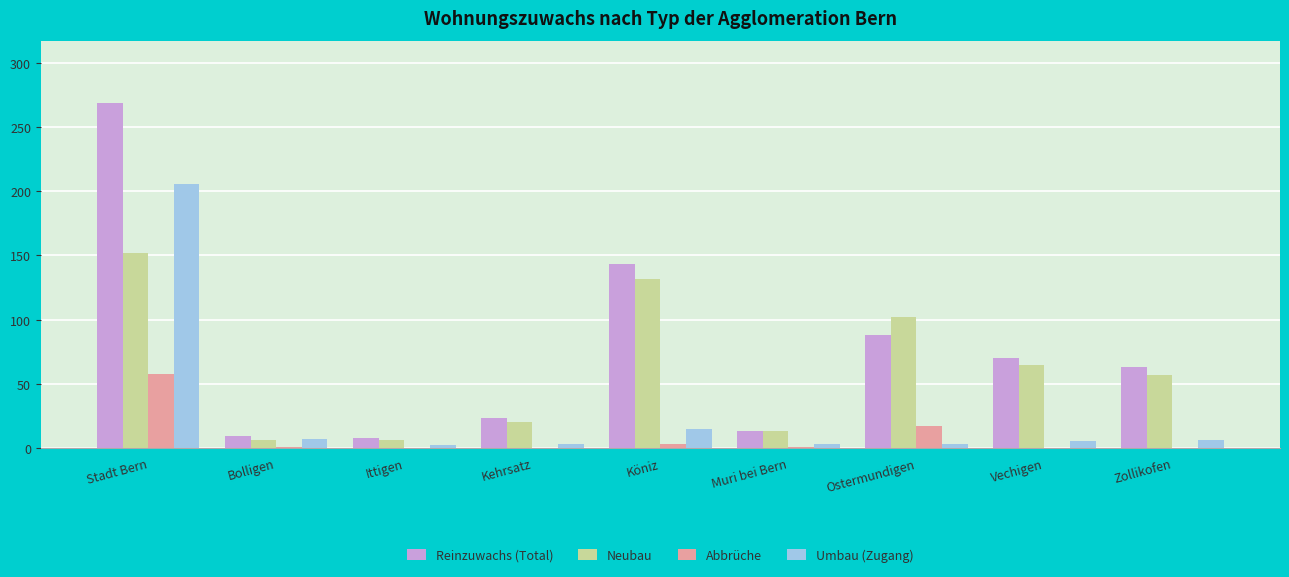

Read the Abbrüche value at Ostermundigen, to the nearest 5.

15